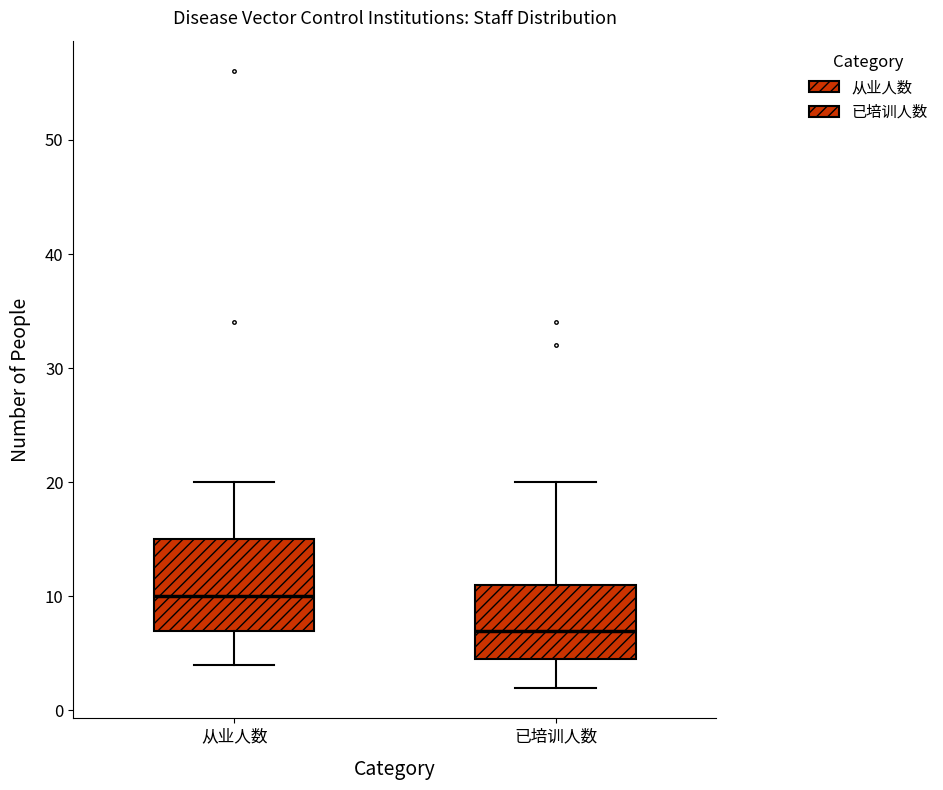

Reading left to right, read every box against the y-axis: the position of its median line, the range the box covers, and the ends of its whiskers. The values are not printed on the chart, so give them approximately, as read against the axis.

从业人数: median 10, box 7 to 15, whiskers 4 to 20
已培训人数: median 7, box 5 to 11, whiskers 2 to 20